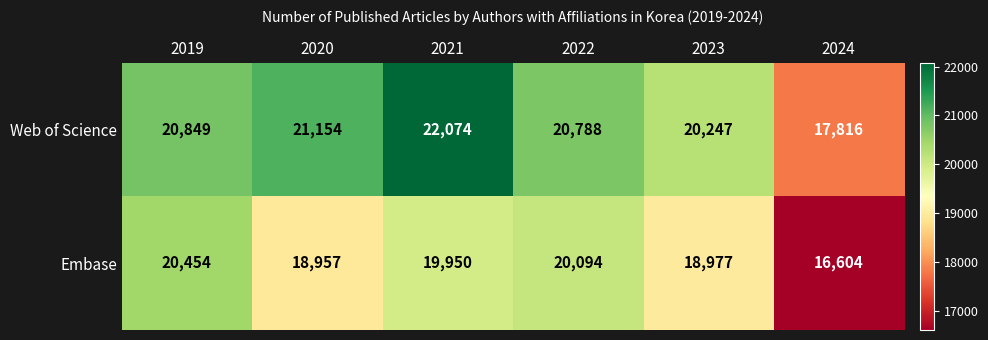

The value of Web of Science at 2022 is 20788. True or false?

True